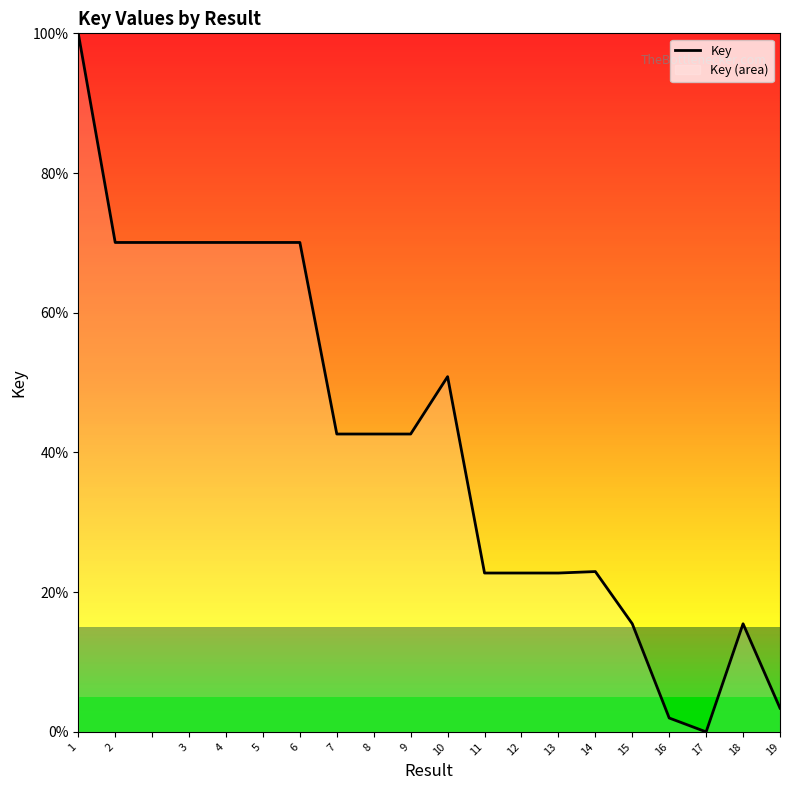

What is the value of the 8th point from the left?

42.6